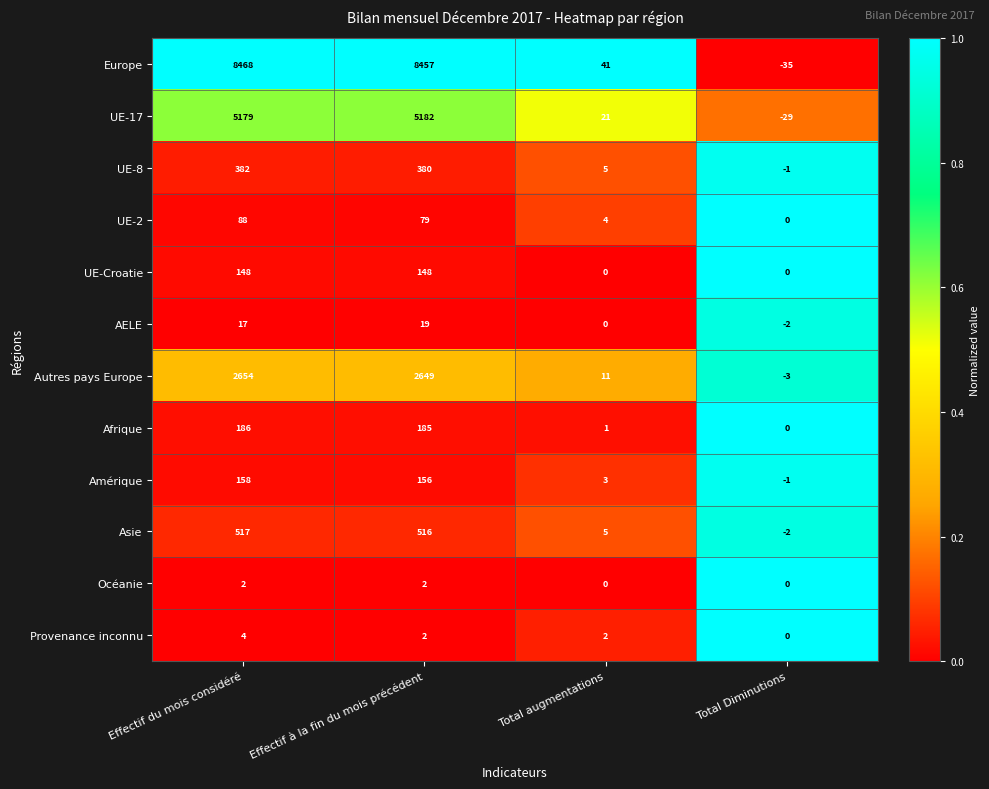

Which series has the largest range (max minus min)?

Europe